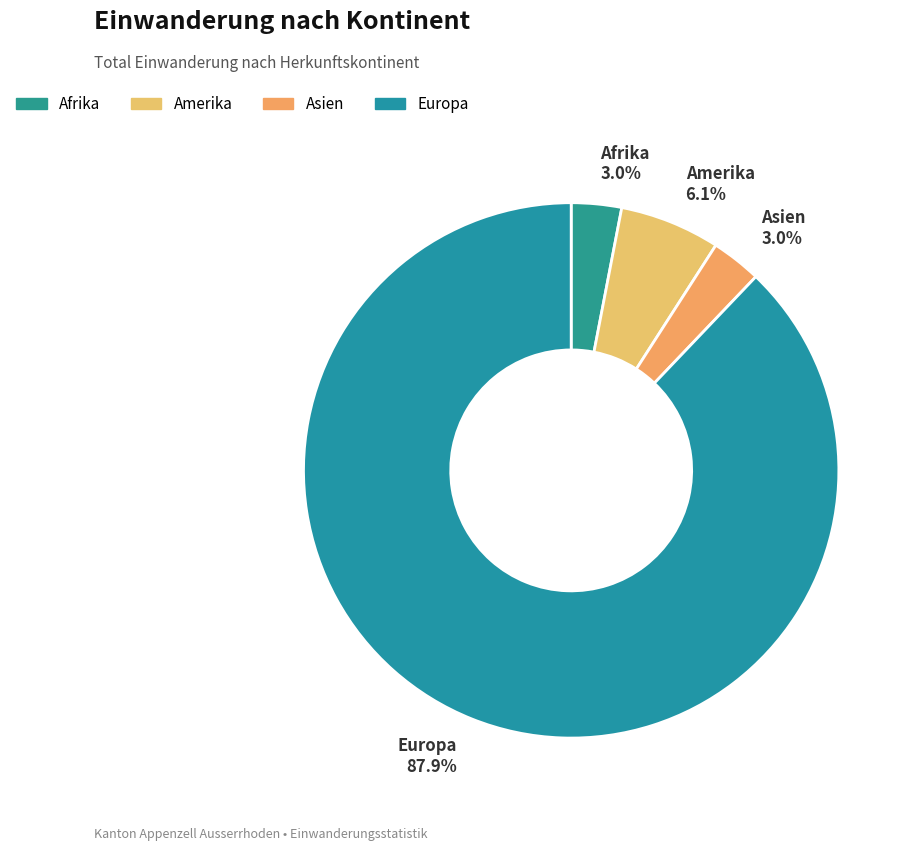

Which category has the biggest portion of the pie?

Europa